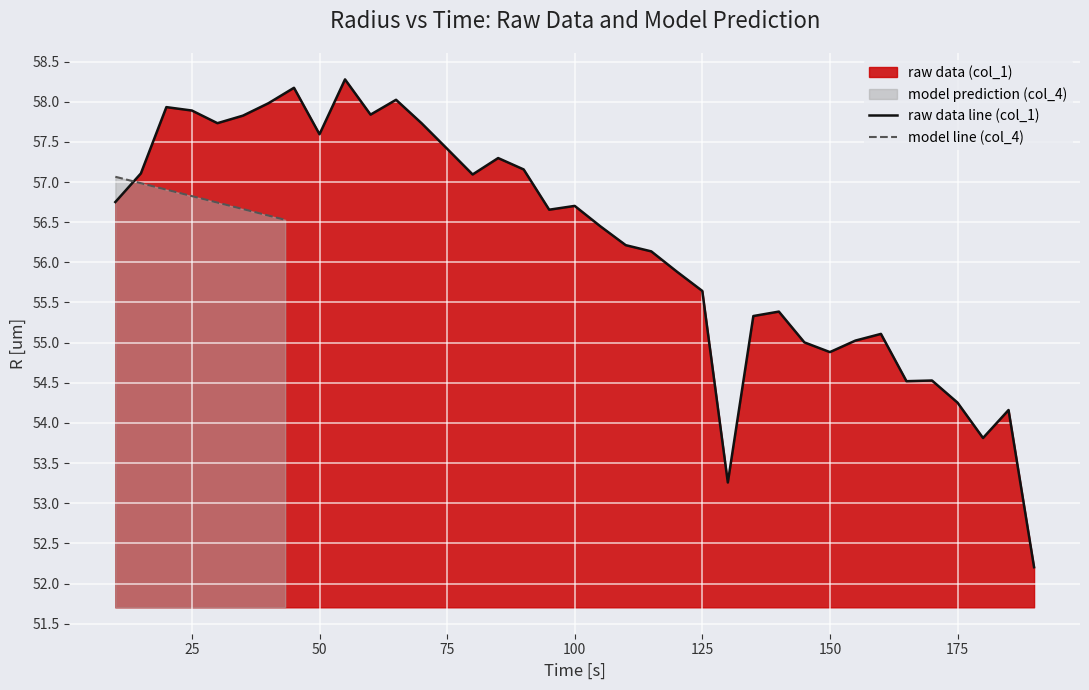

How many values in the raw data line (col_1) series exceed 56?

22